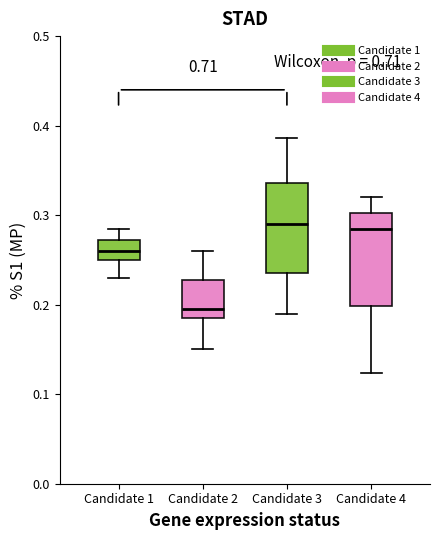

Reading left to right, read every box against the y-axis: the position of its median line, the range the box covers, and the ends of its whiskers. The values are not printed on the chart, so give them approximately, as read against the axis.

Candidate 1: median 0.26, box 0.25 to 0.27, whiskers 0.23 to 0.29
Candidate 2: median 0.20, box 0.19 to 0.23, whiskers 0.15 to 0.26
Candidate 3: median 0.29, box 0.24 to 0.34, whiskers 0.19 to 0.39
Candidate 4: median 0.28, box 0.20 to 0.30, whiskers 0.12 to 0.32